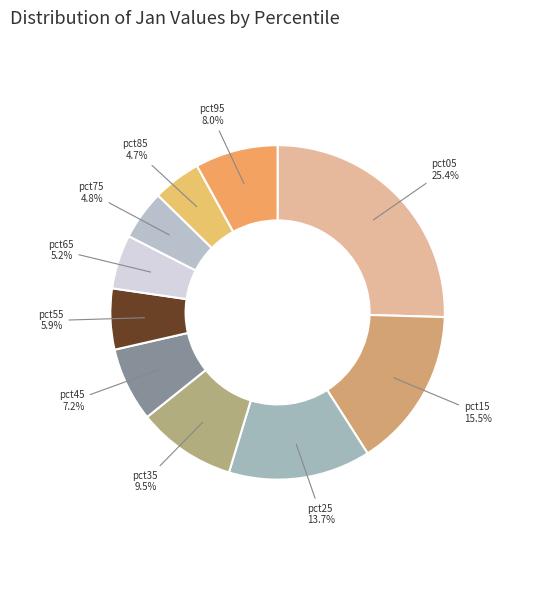

How many slices are in this pie chart?

10